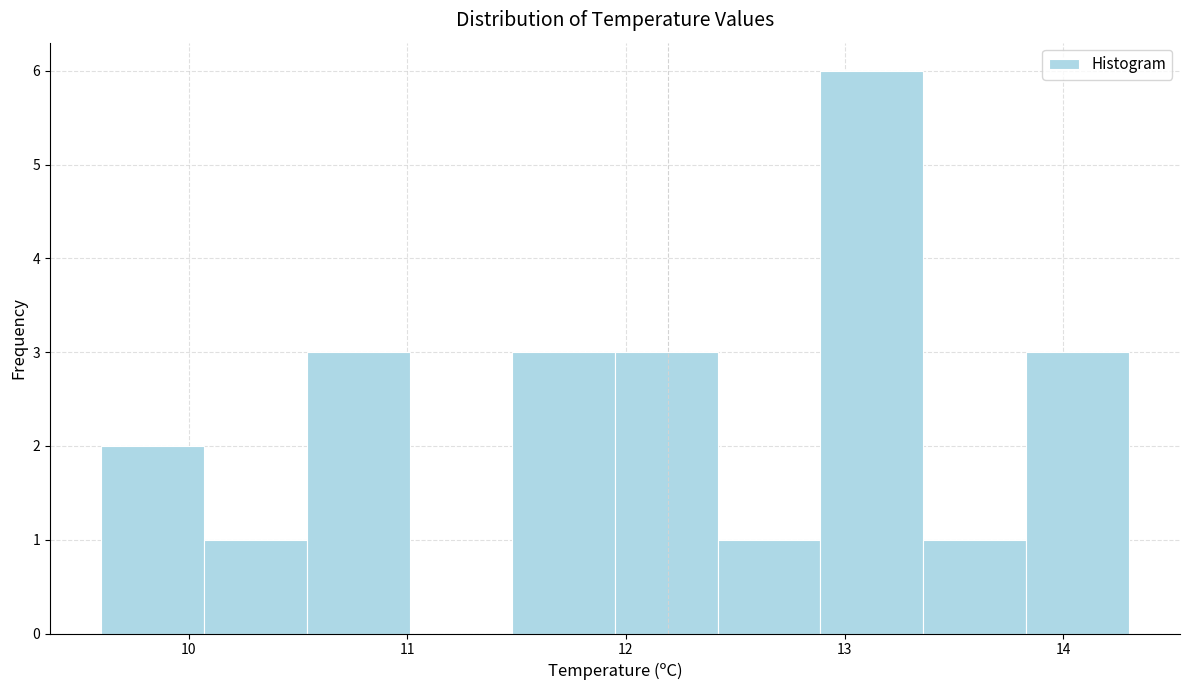

How tall is the bar that spans 10.07 to 10.54 on the x-axis? Neither the bar edges nor the heights are printed on the chart, so give them approximately, as read against the axes.

1